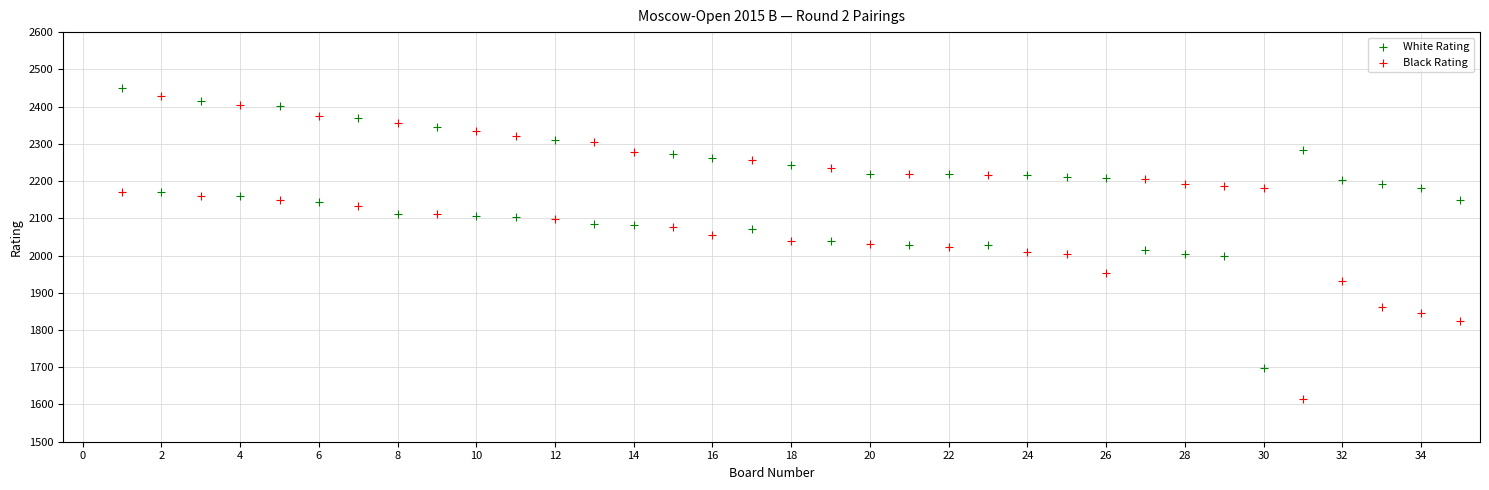

Across all data points, what is the range of Y values (max minus min)?

837